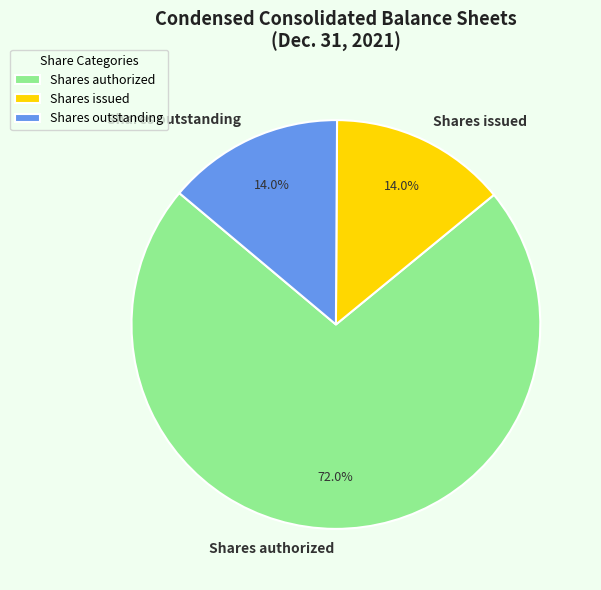

How many slices are in this pie chart?

3